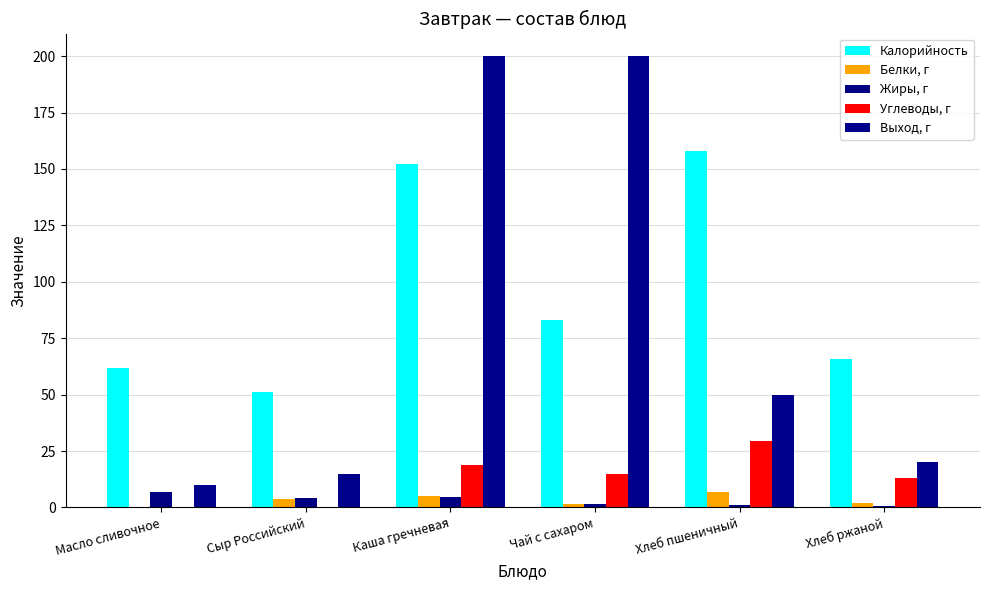

What is the average value of the Углеводы, г series?

12.8